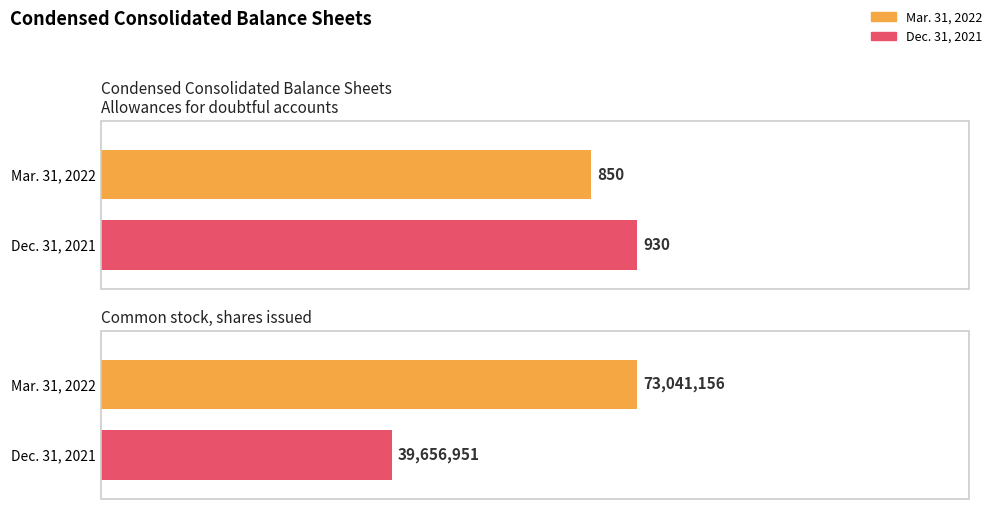

At how many categories does at least one series exceed 67725627?

1